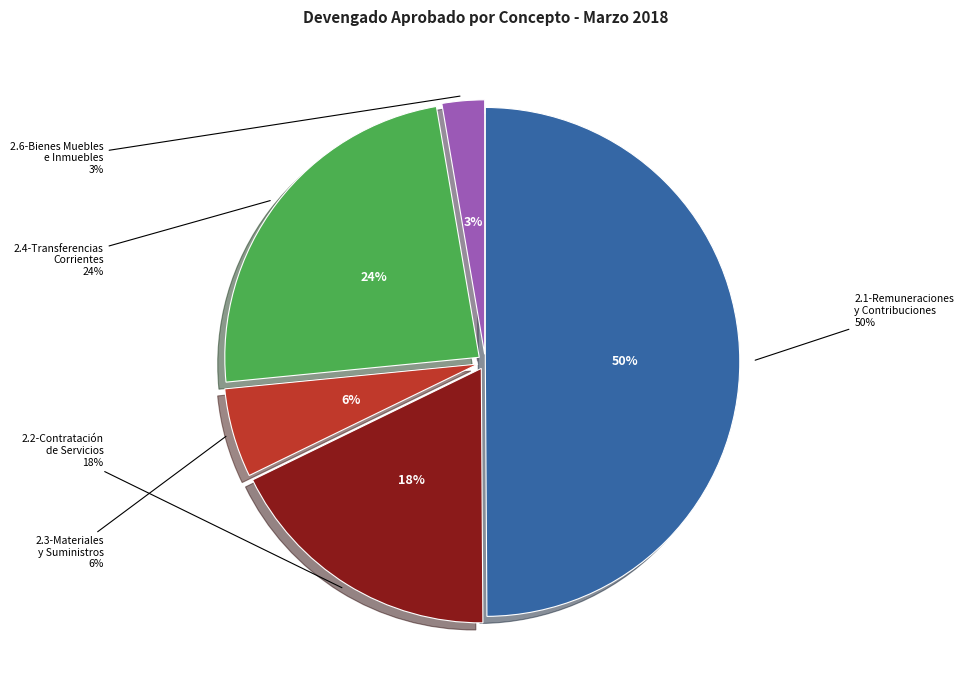

Is there a majority slice in this chart?

No